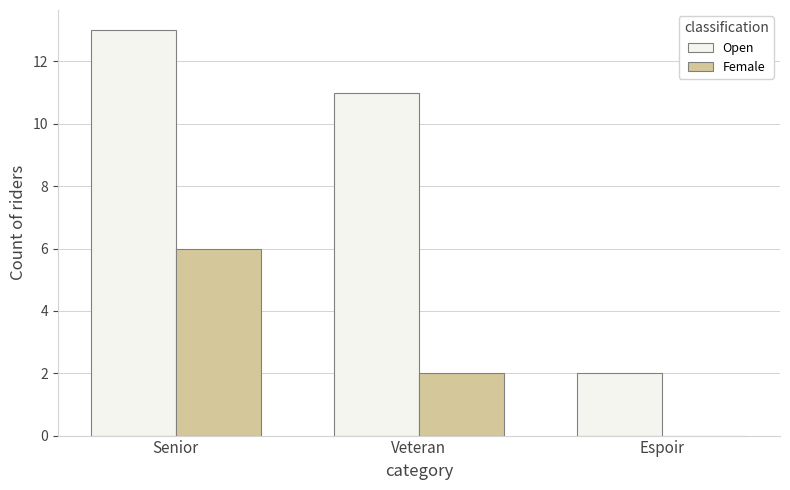

Where is Female nearest to the value 3?

Veteran